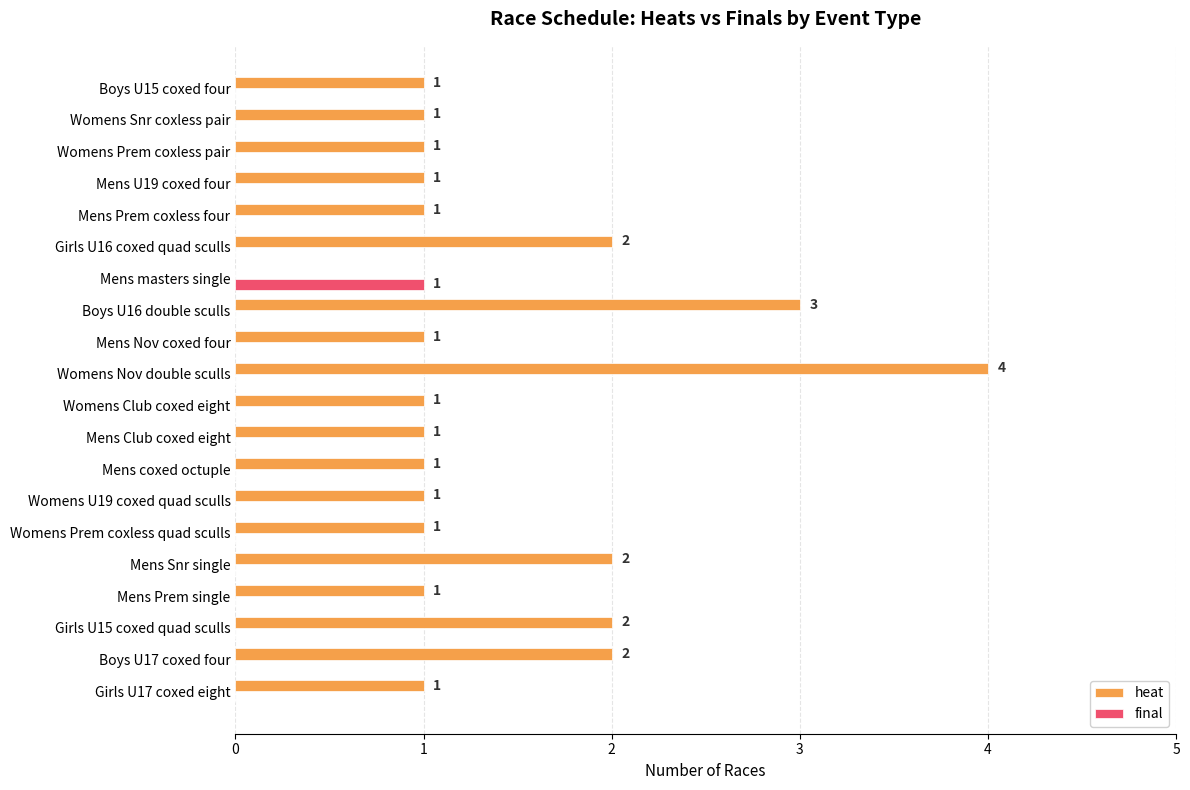

What are all the series names shown in the legend?

heat, final